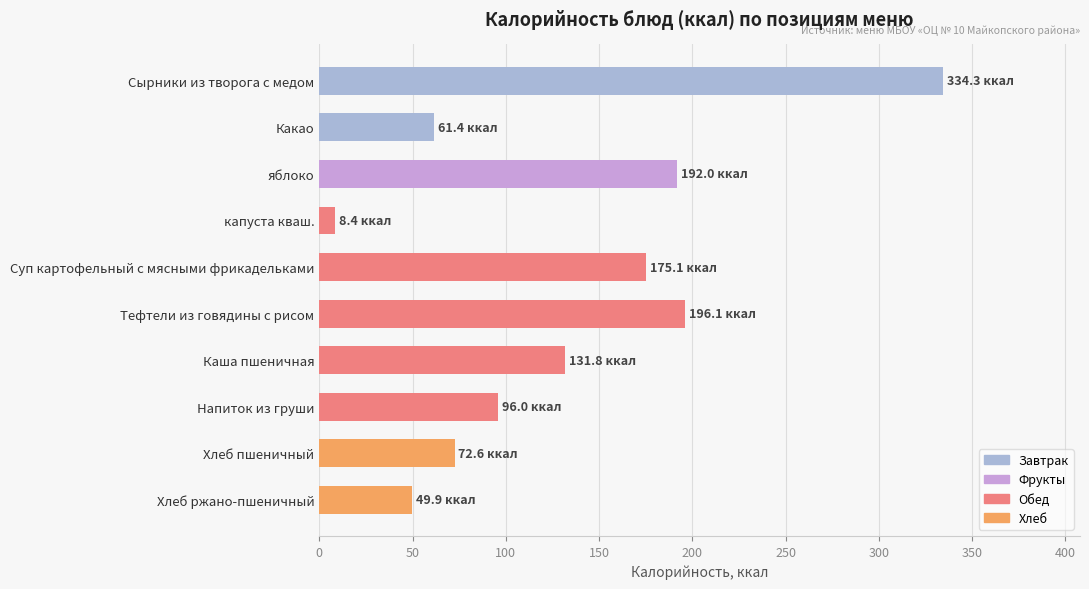

Does the chart contain any negative values?

No